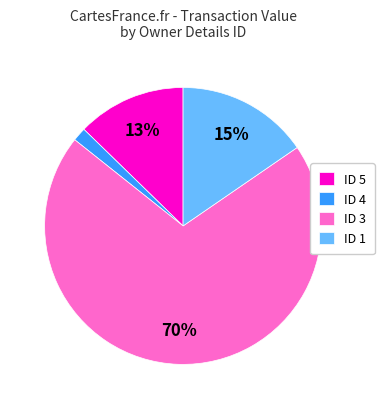

Does any single category account for the majority?

Yes